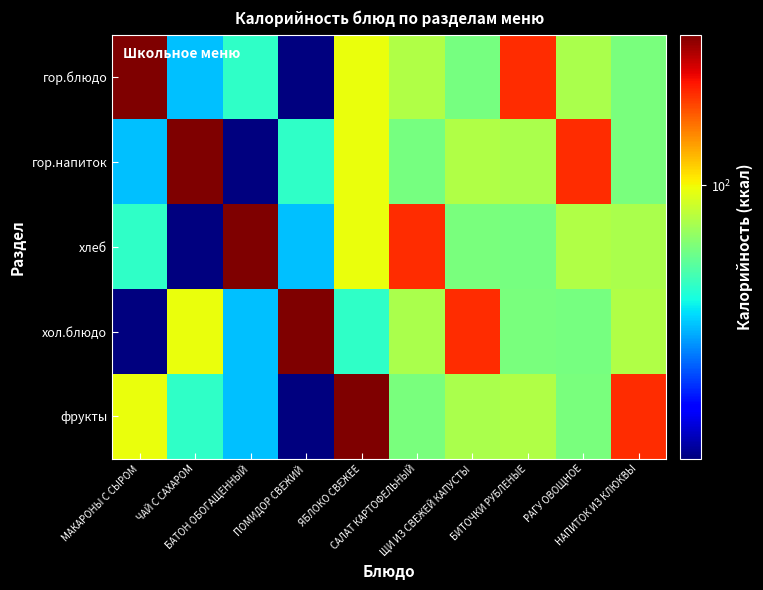

What is the minimum value shown in the chart?

17.0